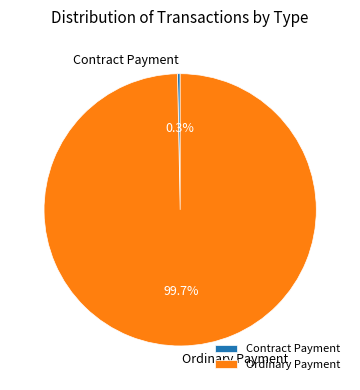

How much of the chart is everything except Contract Payment?

100.0%